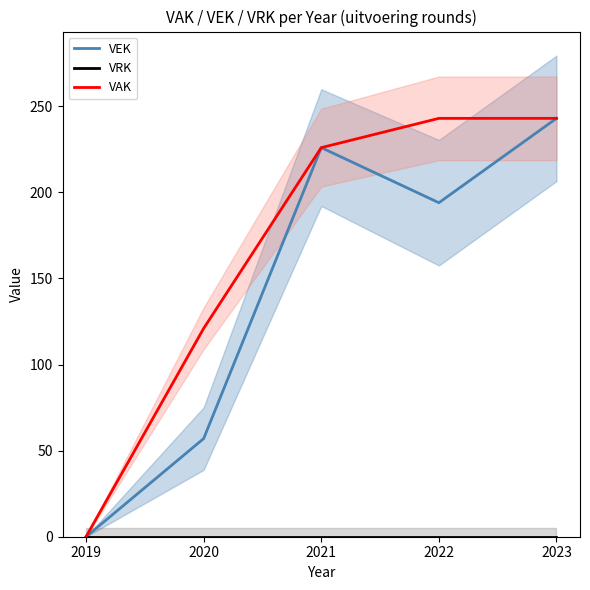

True or false: VAK and VEK intersect in this chart.

False